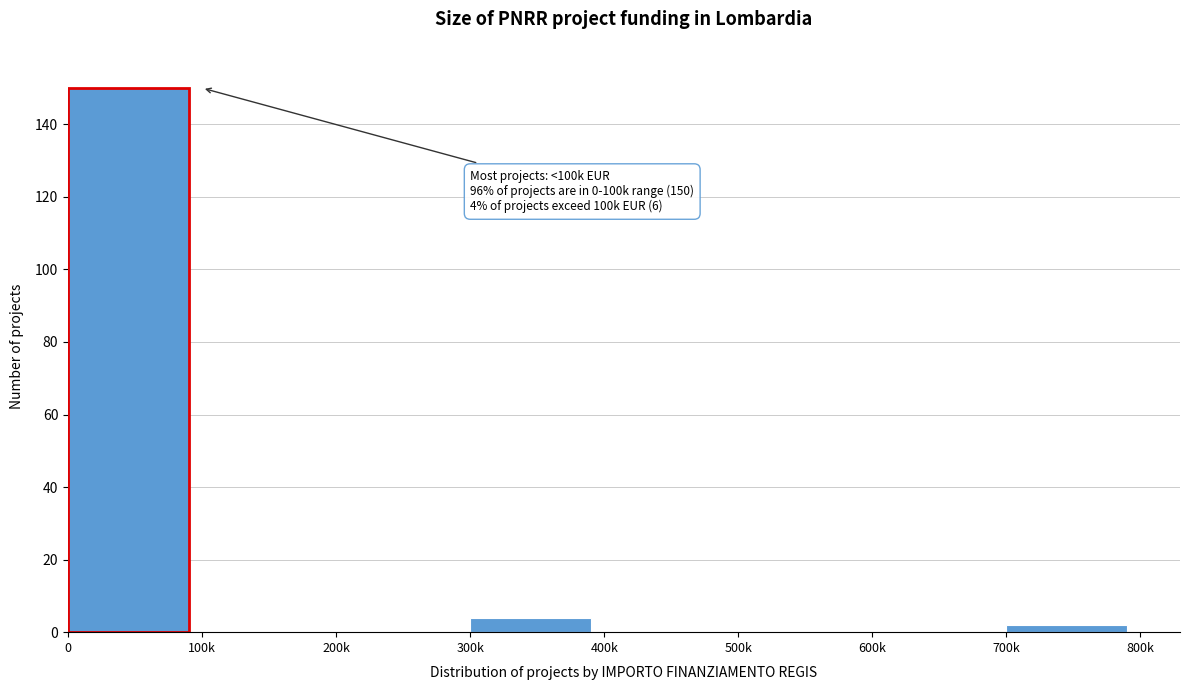

Reading left to right, extract all data points from this chart.

0=150	100k=0	200k=0	300k=4	400k=0	500k=0	600k=0	700k=2